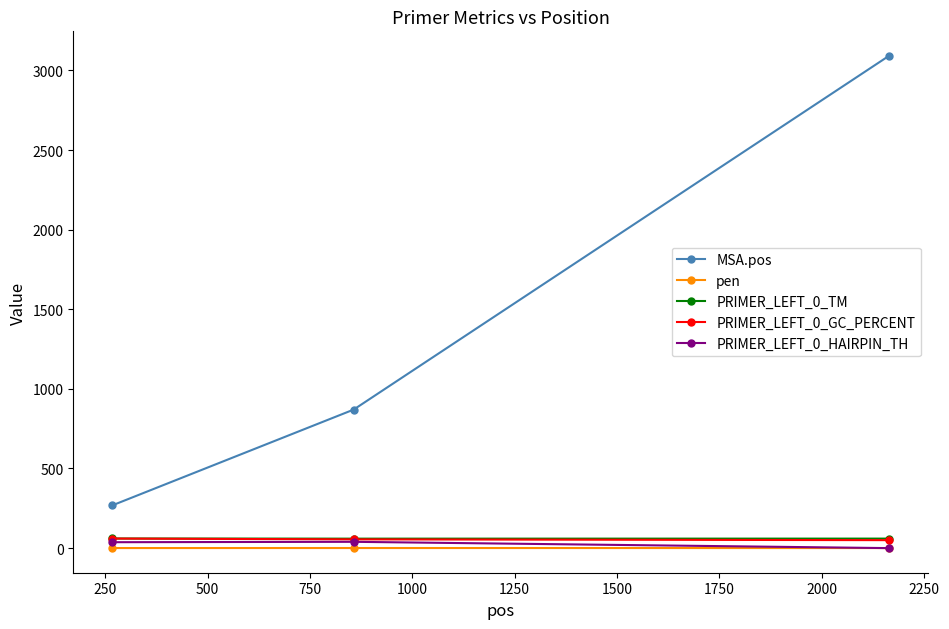

What are all the series names shown in the legend?

MSA.pos, pen, PRIMER_LEFT_0_TM, PRIMER_LEFT_0_GC_PERCENT, PRIMER_LEFT_0_HAIRPIN_TH